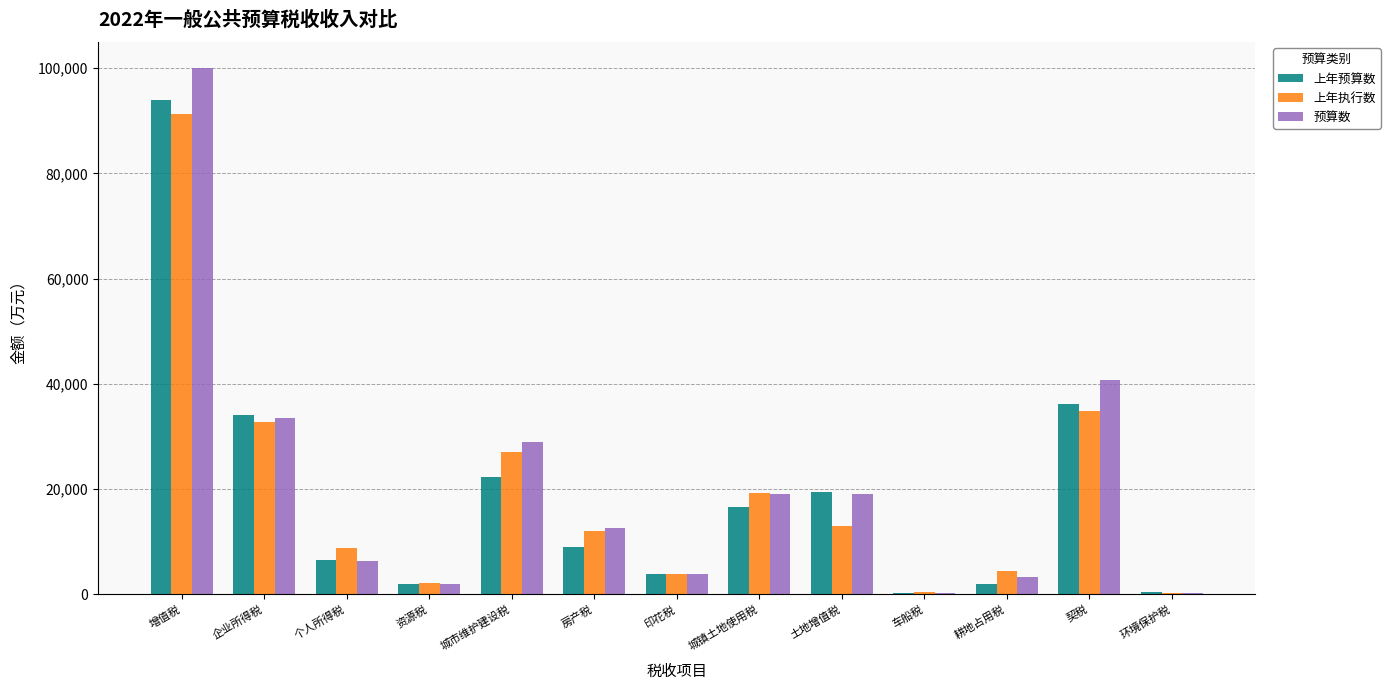

Is it true that 预算数 equals 9583 at 城镇土地使用税?

False